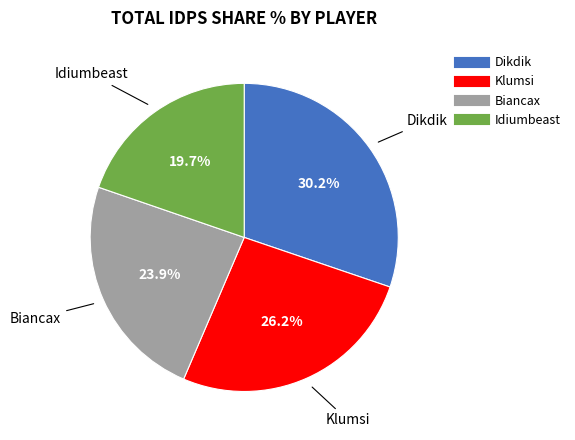

What percentage do Klumsi and Dikdik together represent?

56.4%